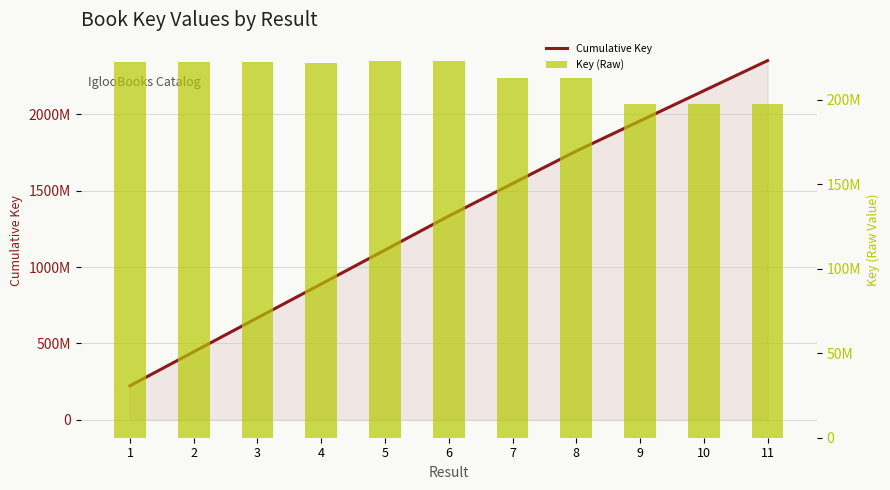

How many data points in Cumulative Key are less than 1333768791?

5